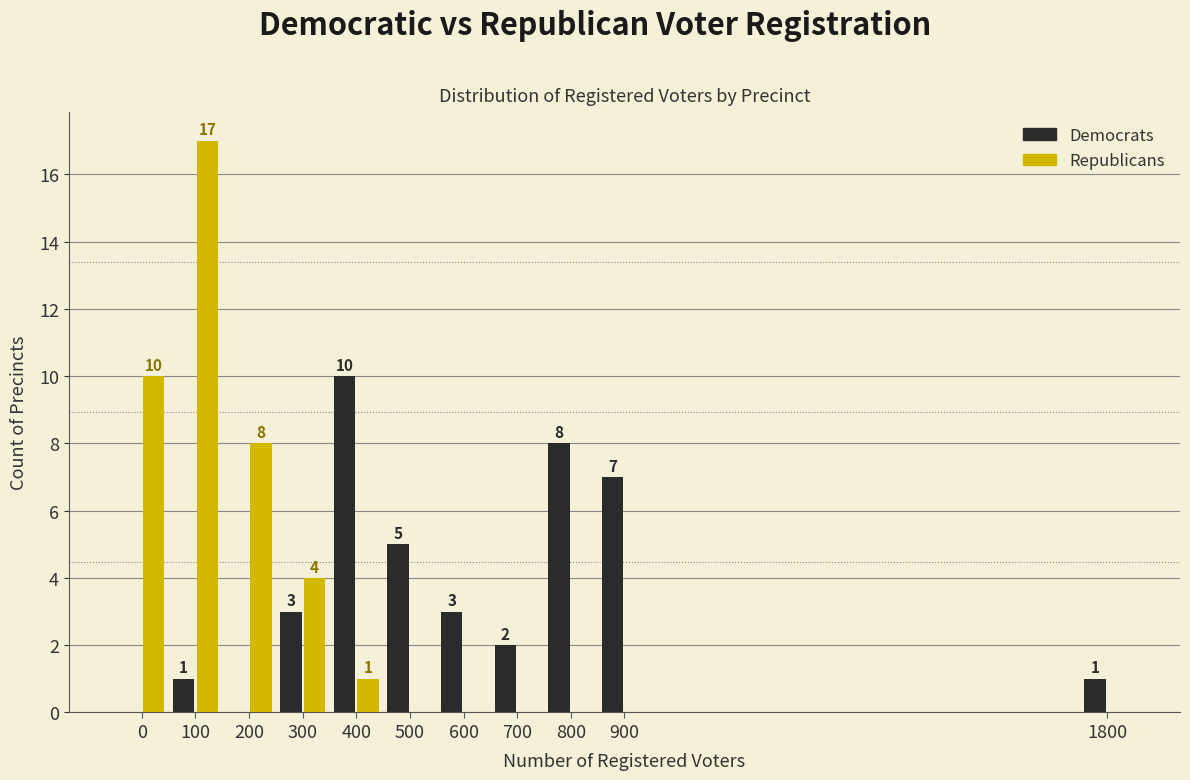

Reading left to right, transcribe all the data shown in this chart.

Democrats: 0=0	100=1	200=0	300=3	400=10	500=5	600=3	700=2	800=8	900=7	1800=1
Republicans: 0=10	100=17	200=8	300=4	400=1	500=0	600=0	700=0	800=0	900=0	1800=0